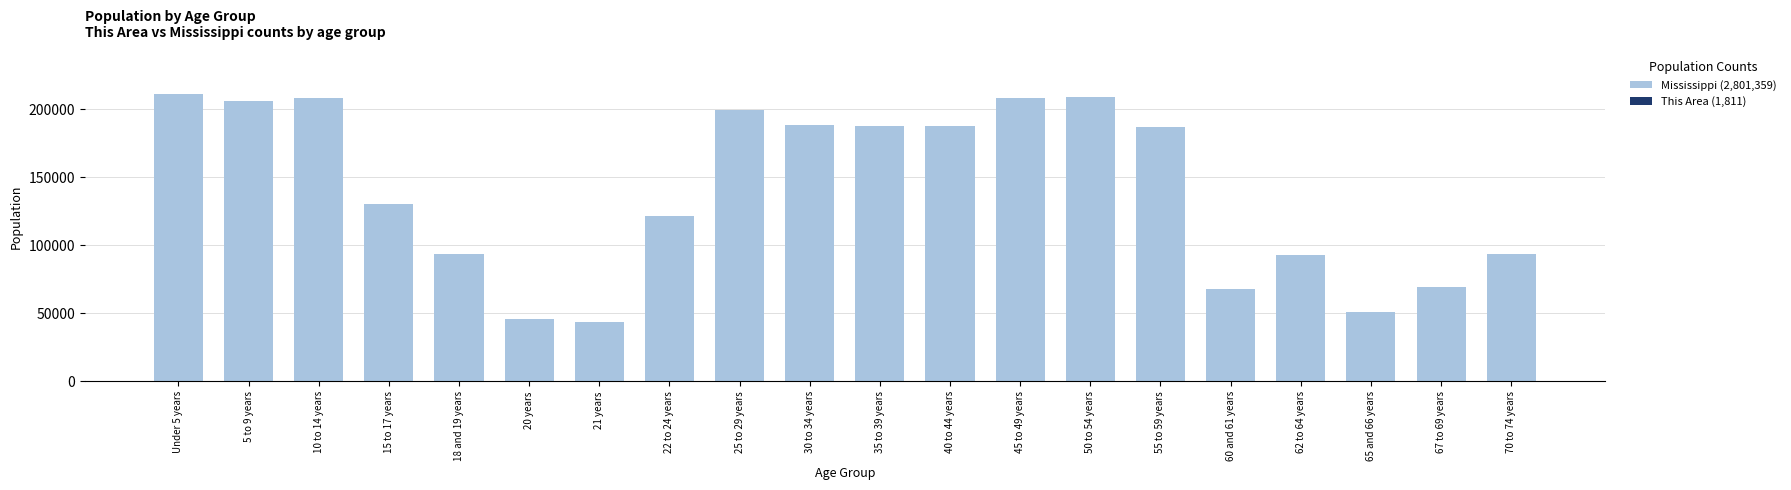

Reading left to right, what are all the values shown in this chart?

Mississippi: 210956	205672	208248	130679	93940	45798	43475	121621	199082	188171	187368	187579	208369	208607	186569	67854	92902	51319	69204	93946
This Area: 129	122	131	82	58	23	20	50	103	93	96	125	152	140	140	60	92	41	64	90